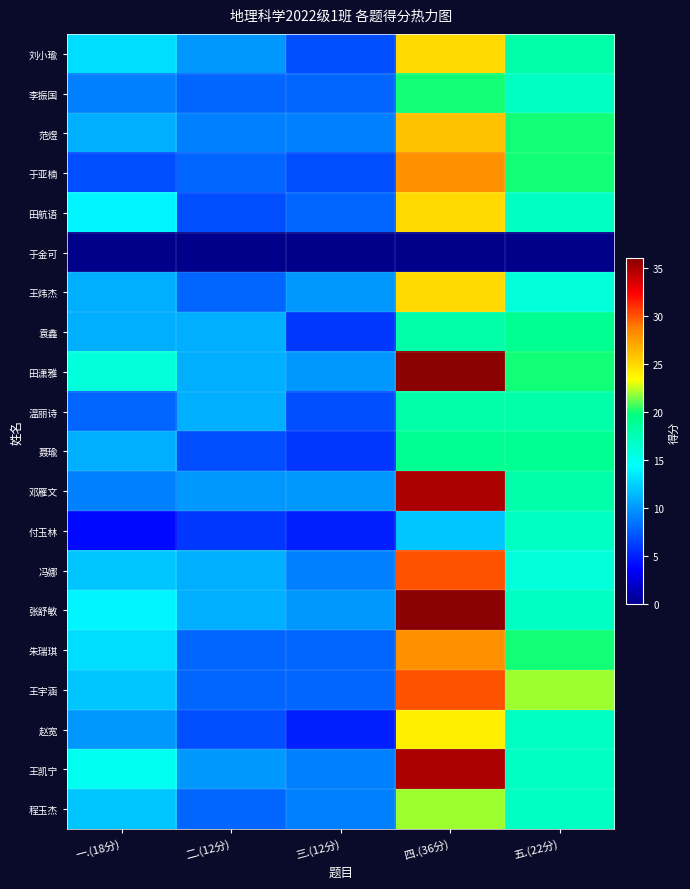

What is the spread (max minus min) of values at 四.(36分)?

36